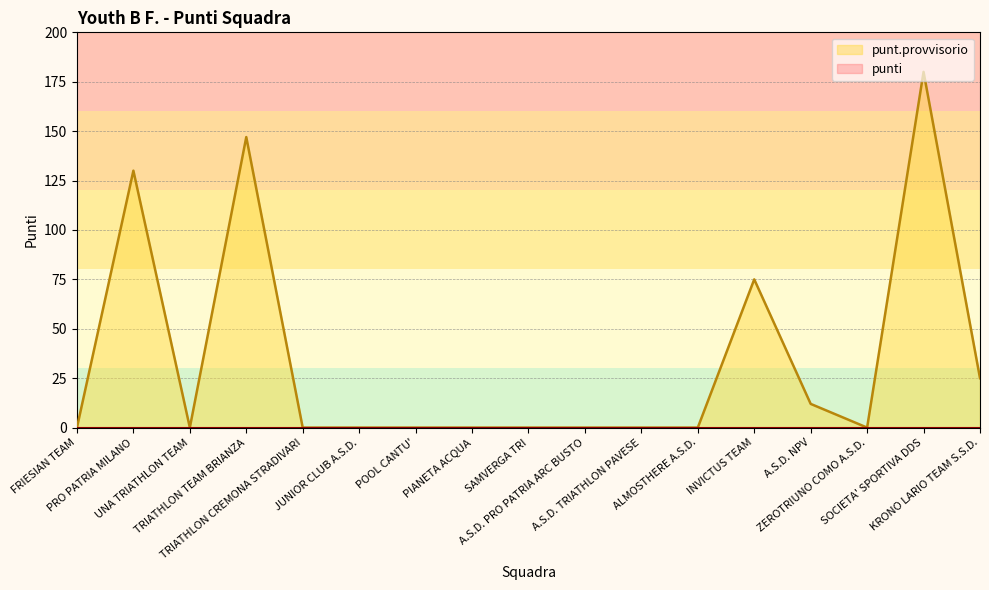

The chart shows a value of 83 at ALMOSTHERE A.S.D.. True or false?

False